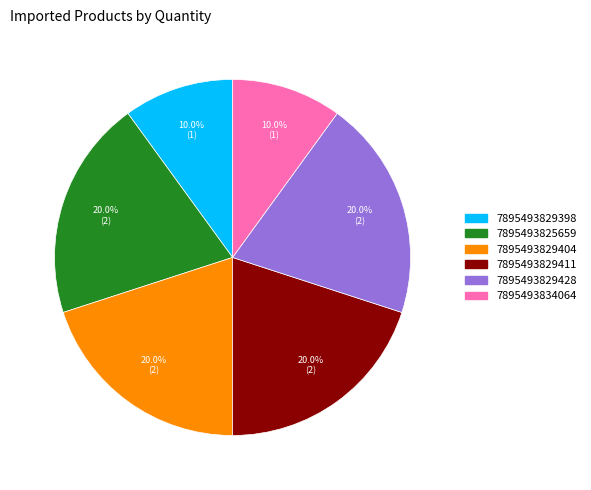

True or false: 7895493829411 accounts for 20% of the total.

True